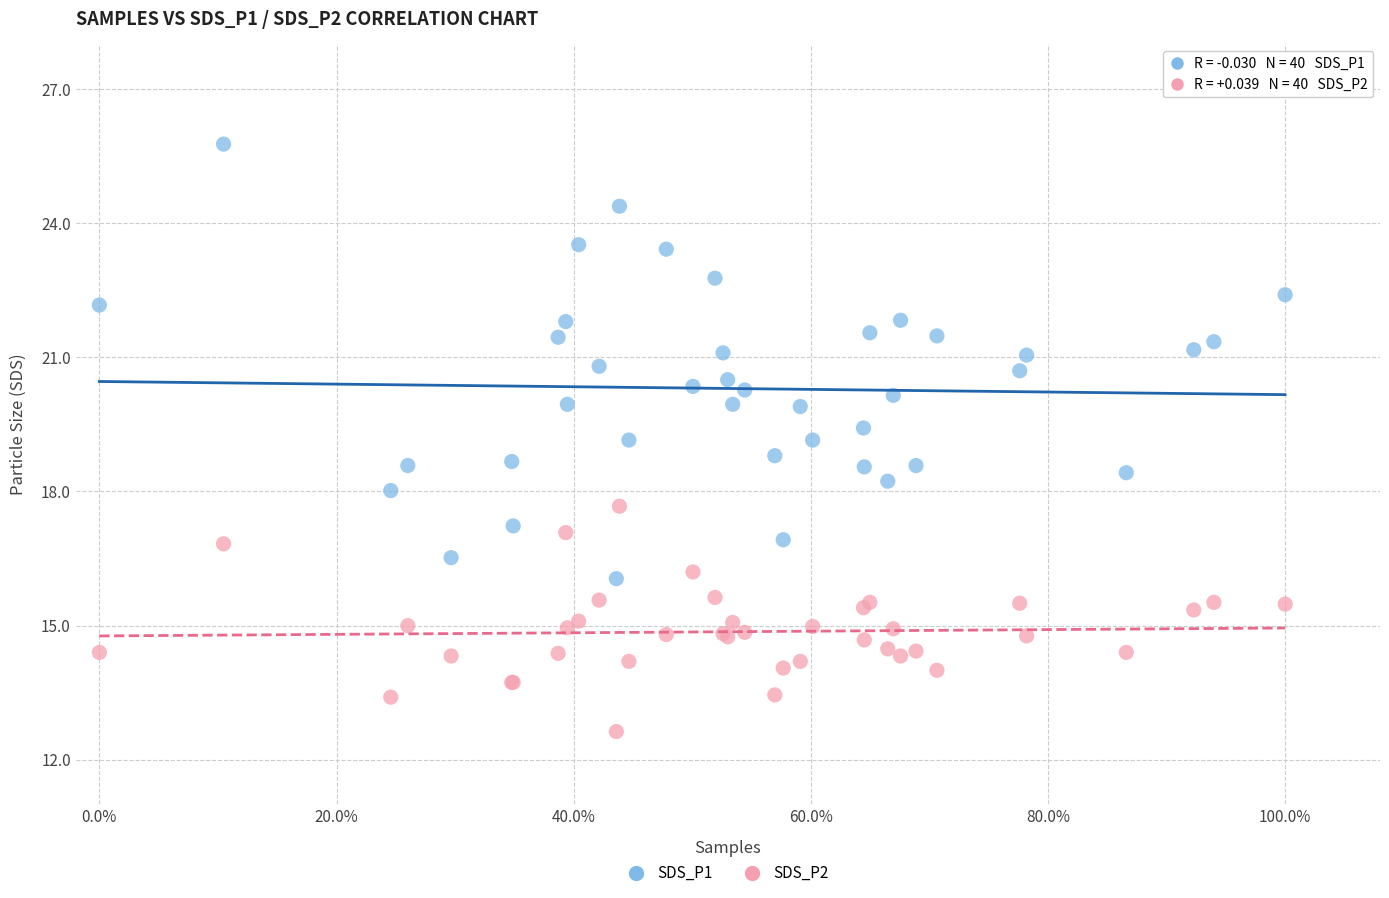

What are all the series names shown in the legend?

SDS_P1, SDS_P2